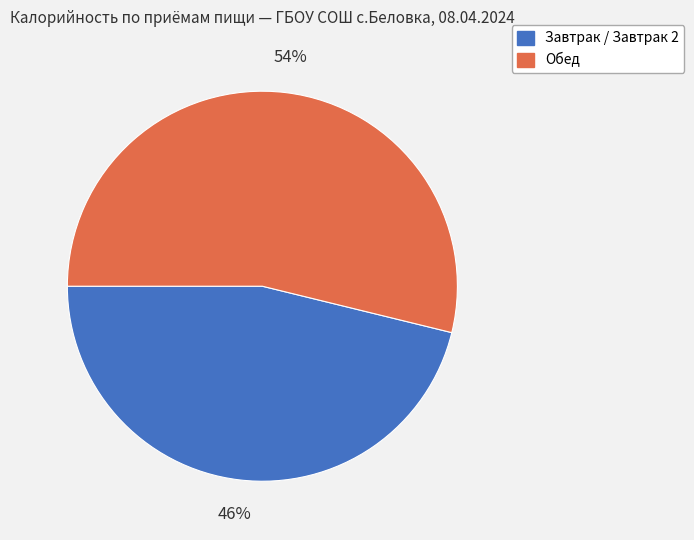

To the nearest percent, what is the average slice percentage?

50%